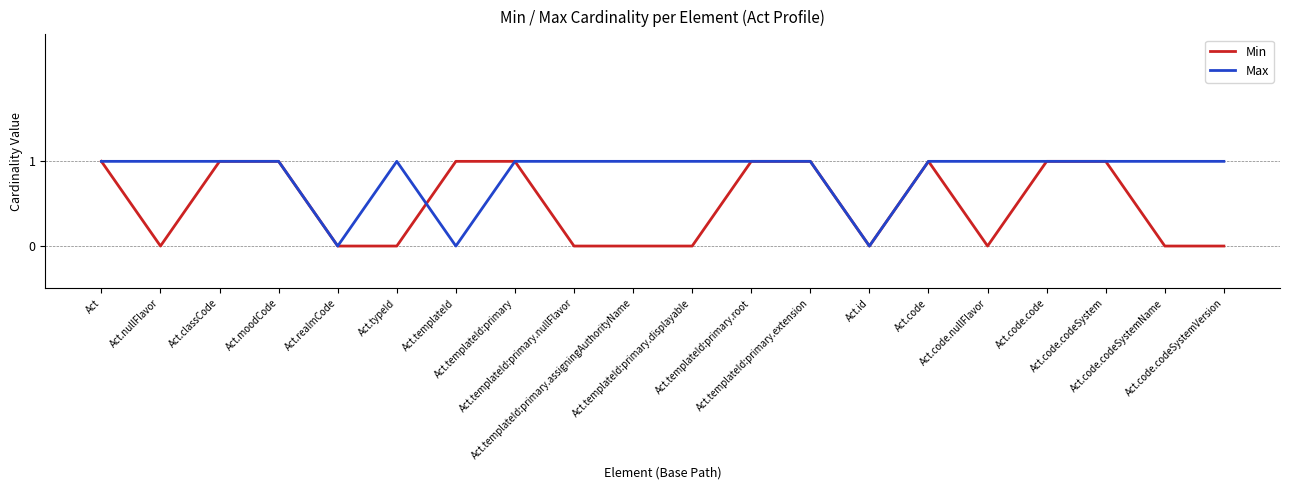

What value does the Min series have at Act.templateId:primary.root?

1